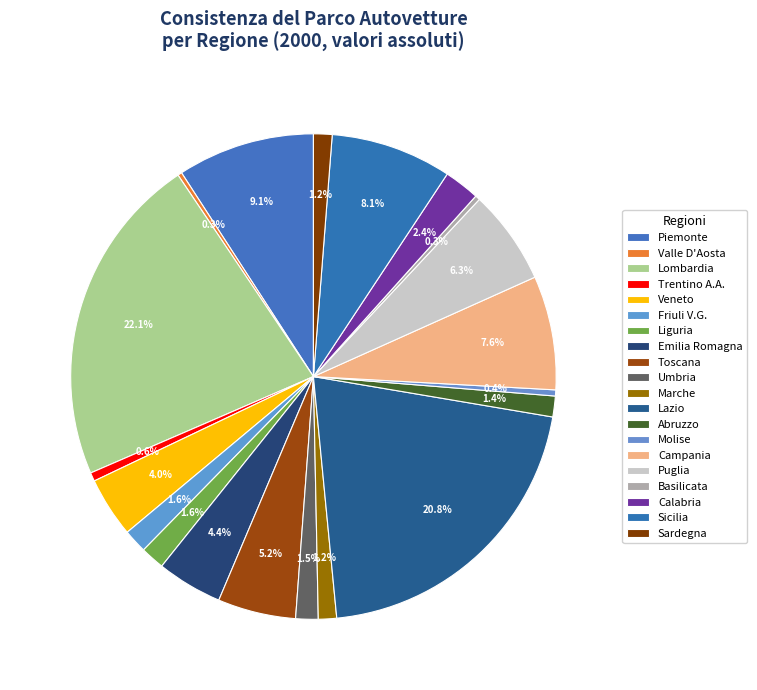

How many slices are in this pie chart?

20